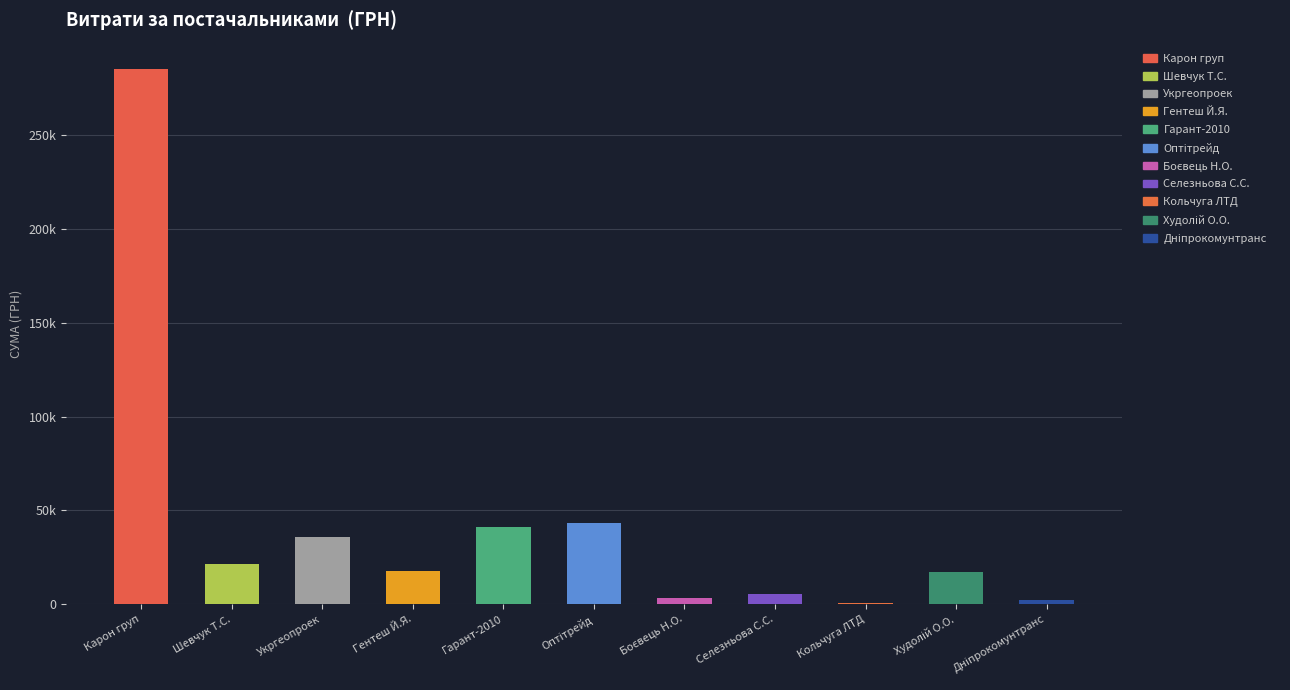

What is the sum of the values at ТОВ "Карон груп" and ФОП "Селезньова С.С."?

290413.9